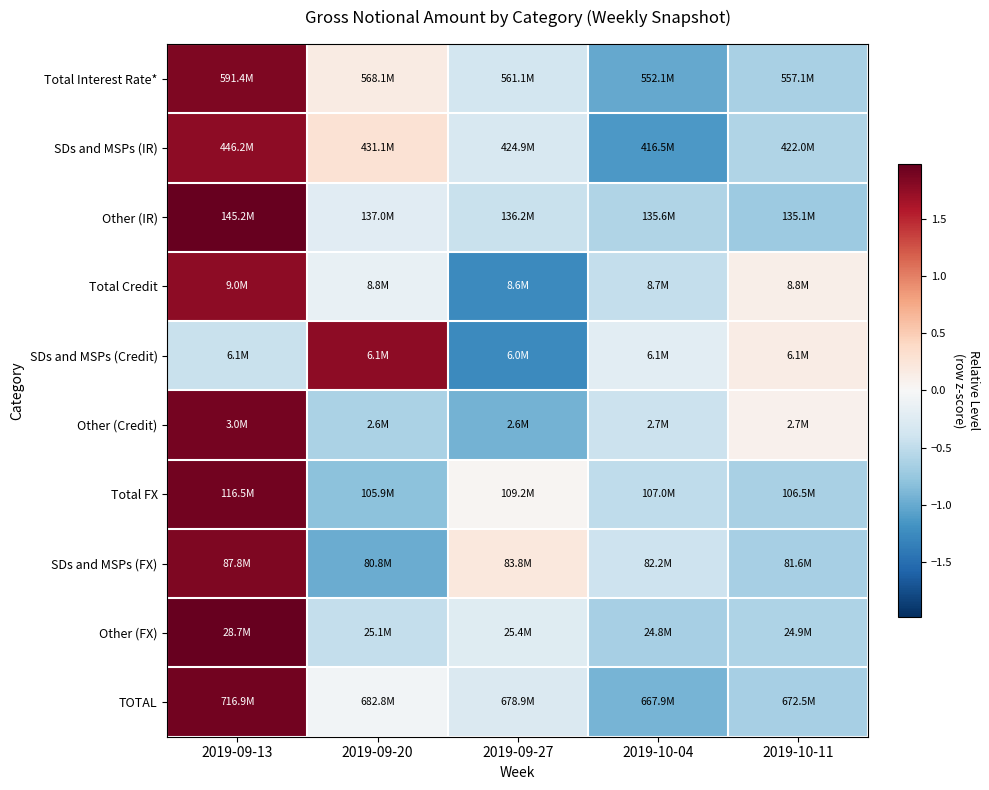

At how many categories does at least one series exceed 0?

4